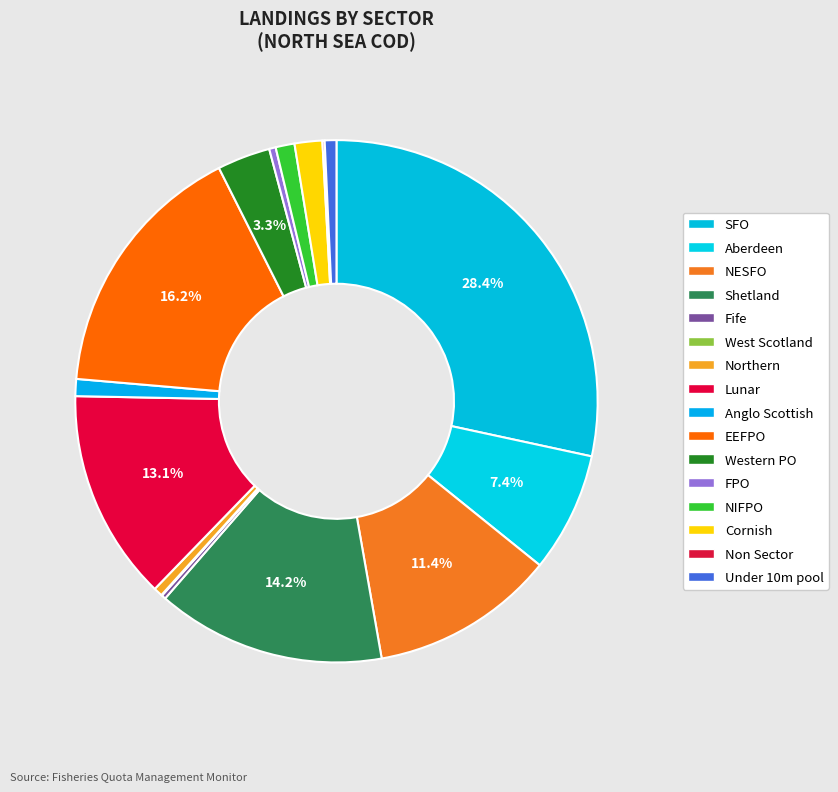

Is Shetland the majority of the pie?

No